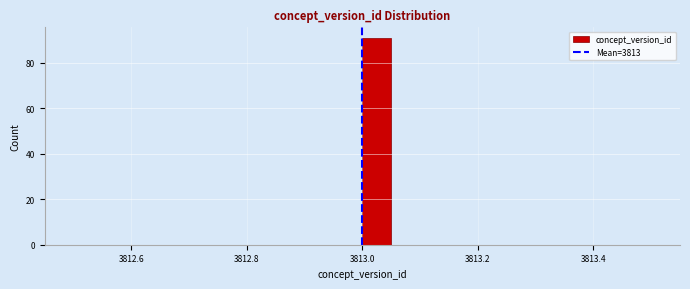

Read against the x-axis, roughly where is the centre of the tallest bar?

3813.02